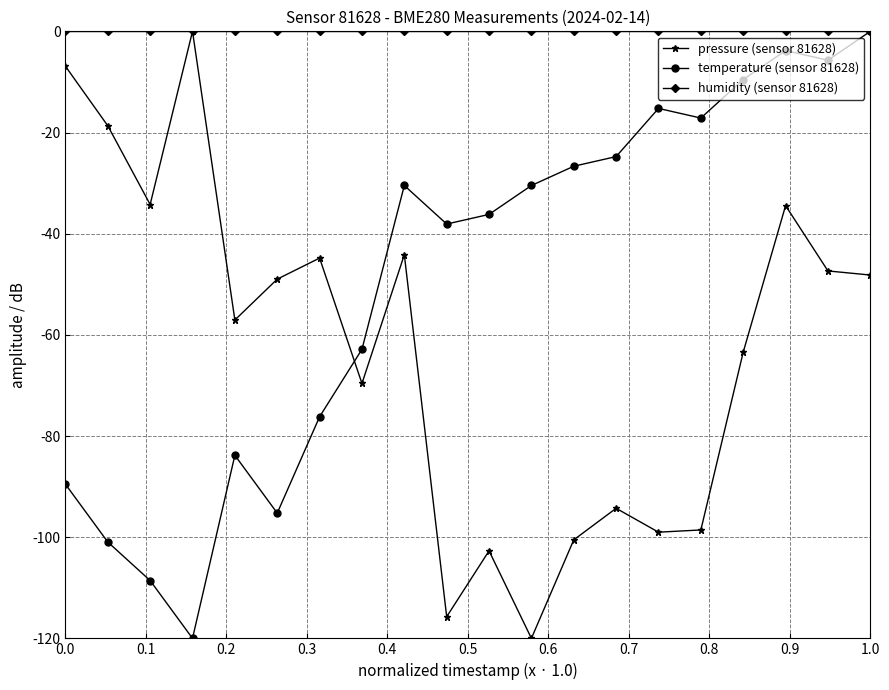

What is the value of the temperature (sensor 81628) point at the 1st from the left?

-89.5